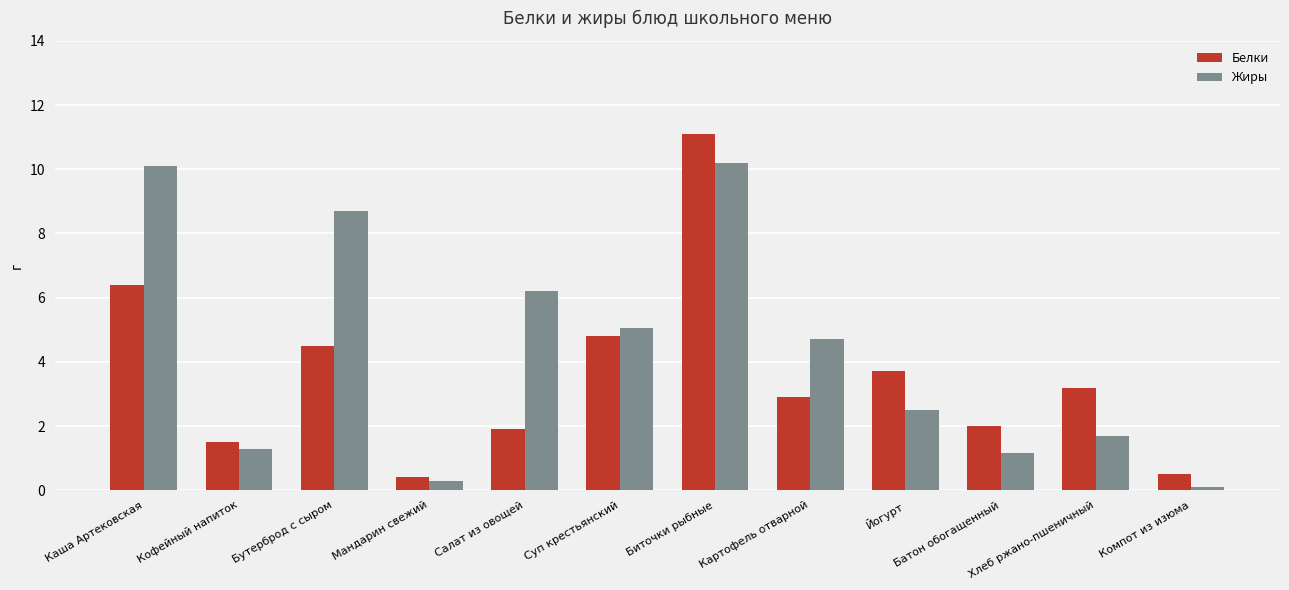

What is the smallest value displayed?

0.1